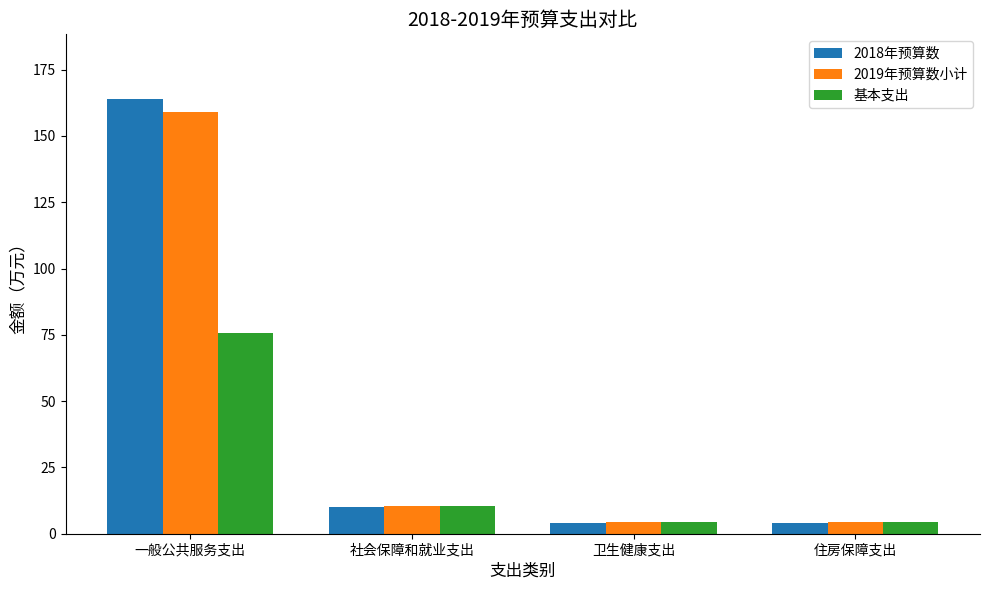

How many data points in 基本支出 are less than 10?

2